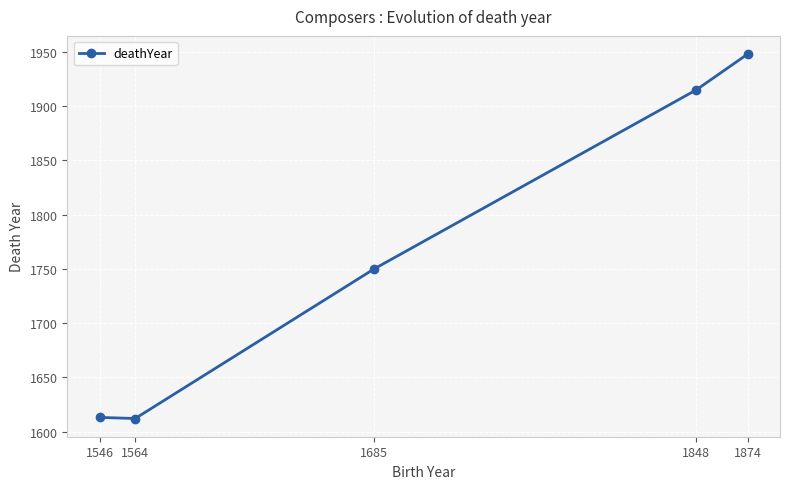

Count the number of data series in this chart.

1